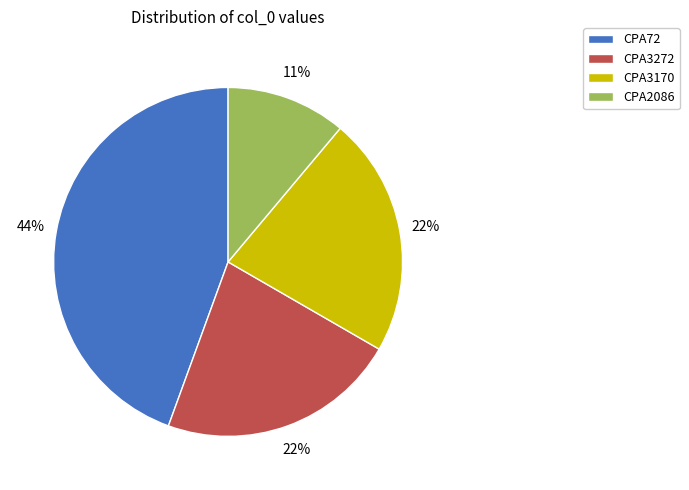

Does CPA3170 account for over 50% of the chart?

No